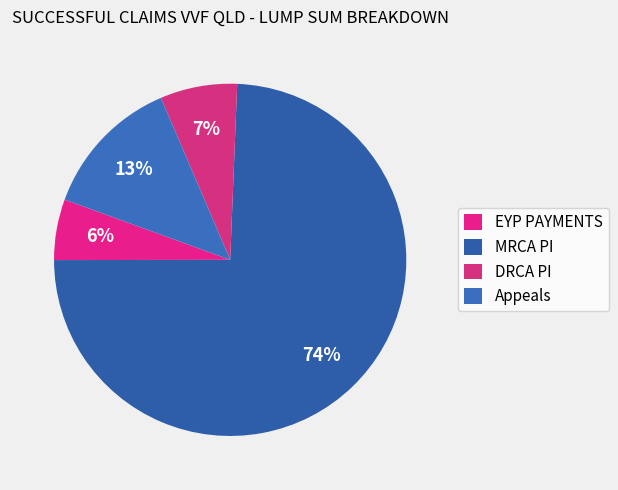

Count the number of slices in the pie.

4